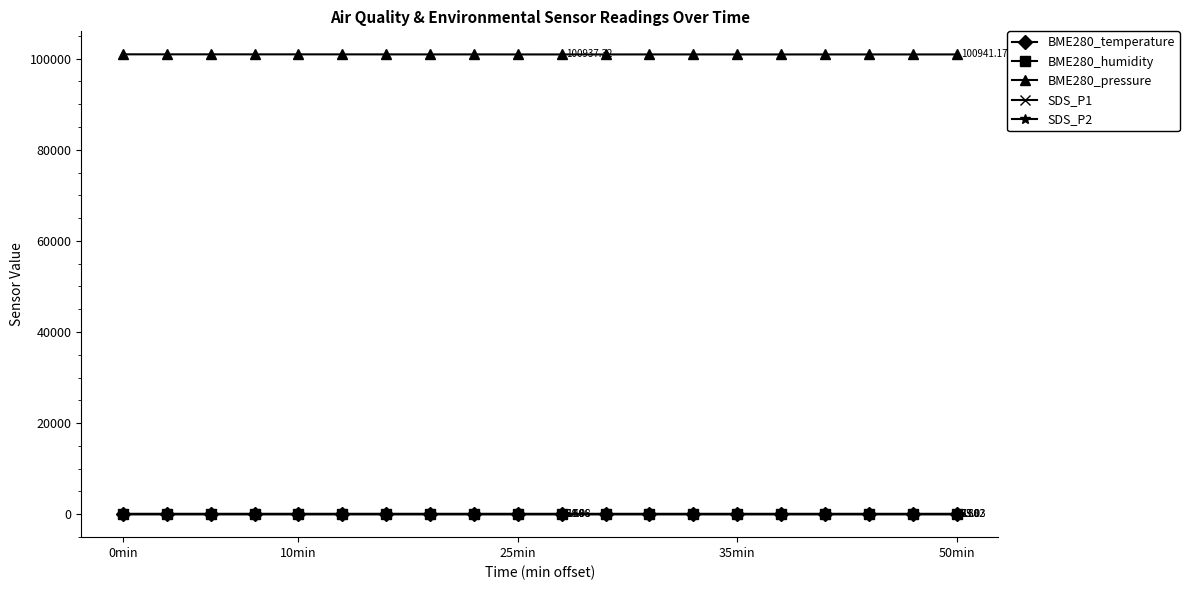

True or false: BME280_temperature has more than 0 interior local peaks.

True